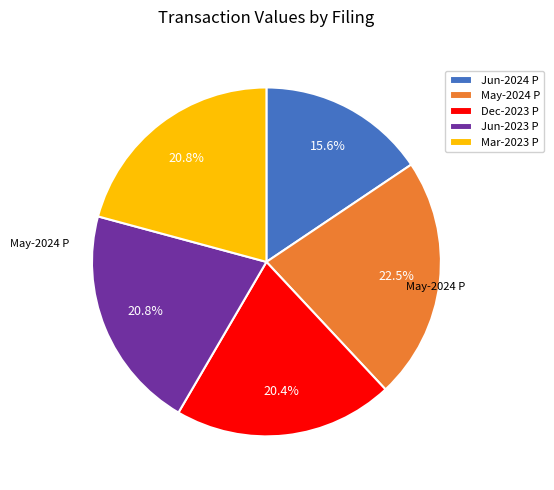

Which slice is the smallest?

Jun-2024 P